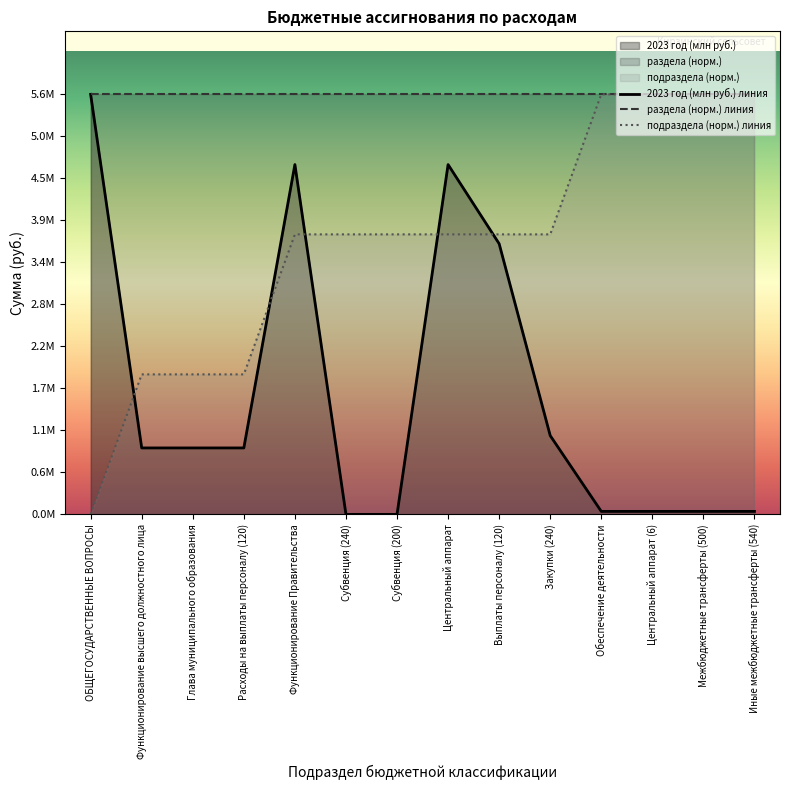

At how many categories does at least one series exceed 2?

14